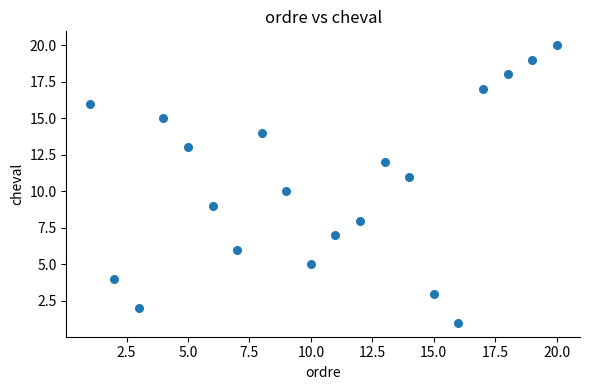

What is the range of Y values (max minus min)?

19